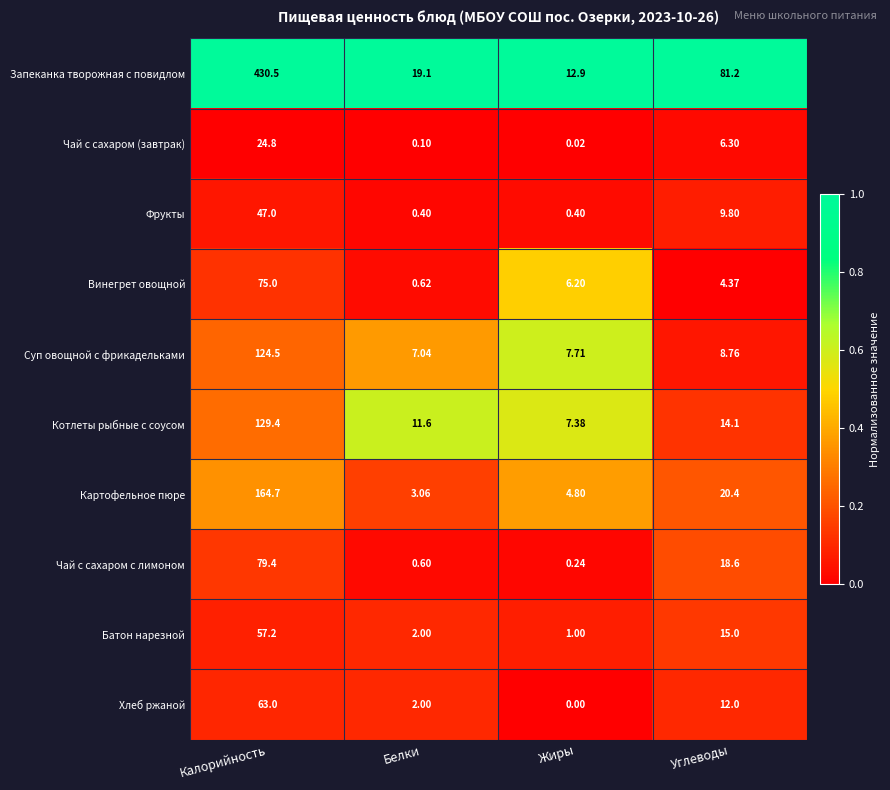

Which category has the lowest value across all series?

Жиры